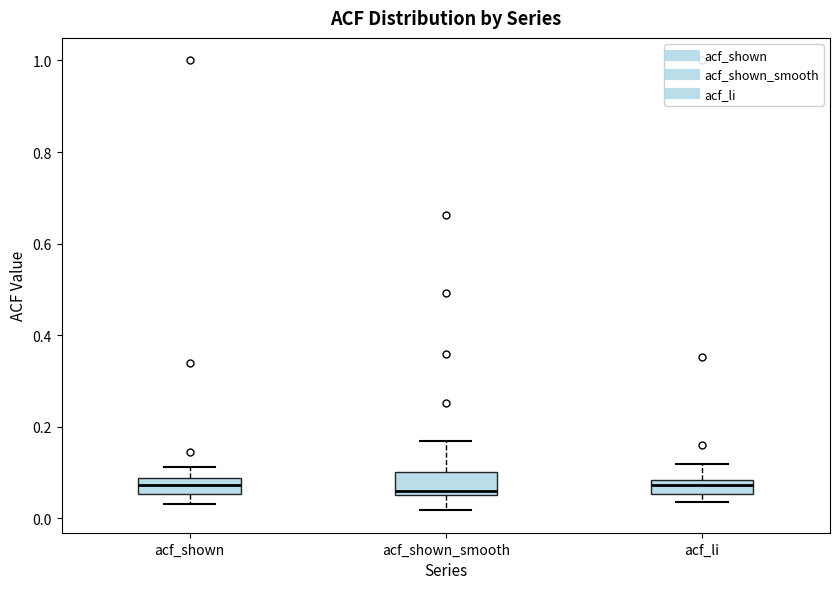

Reading left to right, read every box against the y-axis: the position of its median line, the range the box covers, and the ends of its whiskers. The values are not printed on the chart, so give them approximately, as read against the axis.

acf_shown: median 0.08 (inside the box), box 0.06 to 0.08, whiskers 0.04 to 0.12
acf_shown_smooth: median 0.06 (just above the box's lower edge), box 0.06 to 0.10, whiskers 0.02 to 0.18
acf_li: median 0.08 (inside the box), box 0.06 to 0.08, whiskers 0.04 to 0.12